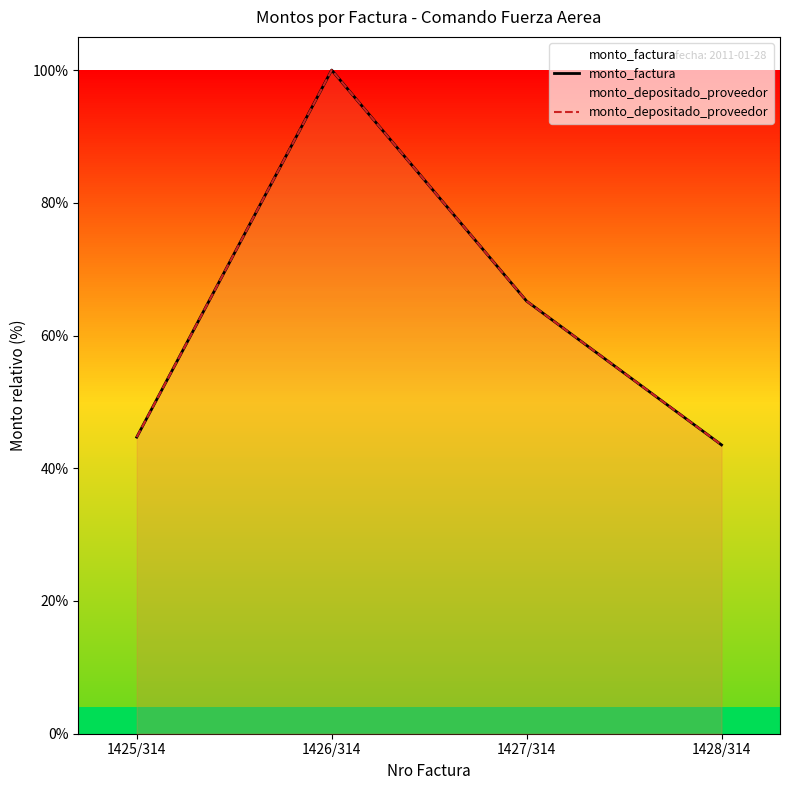

How many lines are shown in the chart?

2